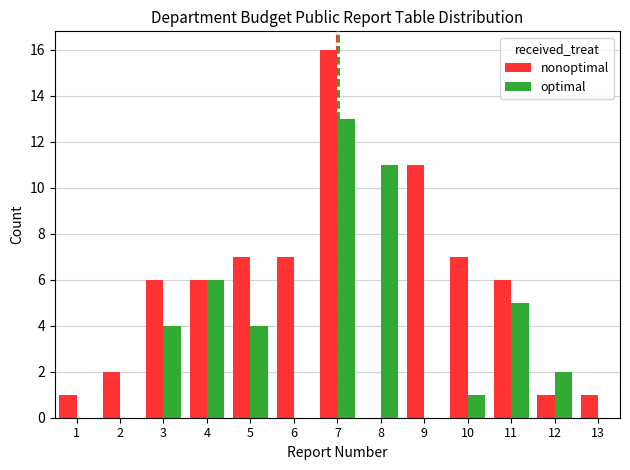

Which series changed the most between 1 and 7?

nonoptimal